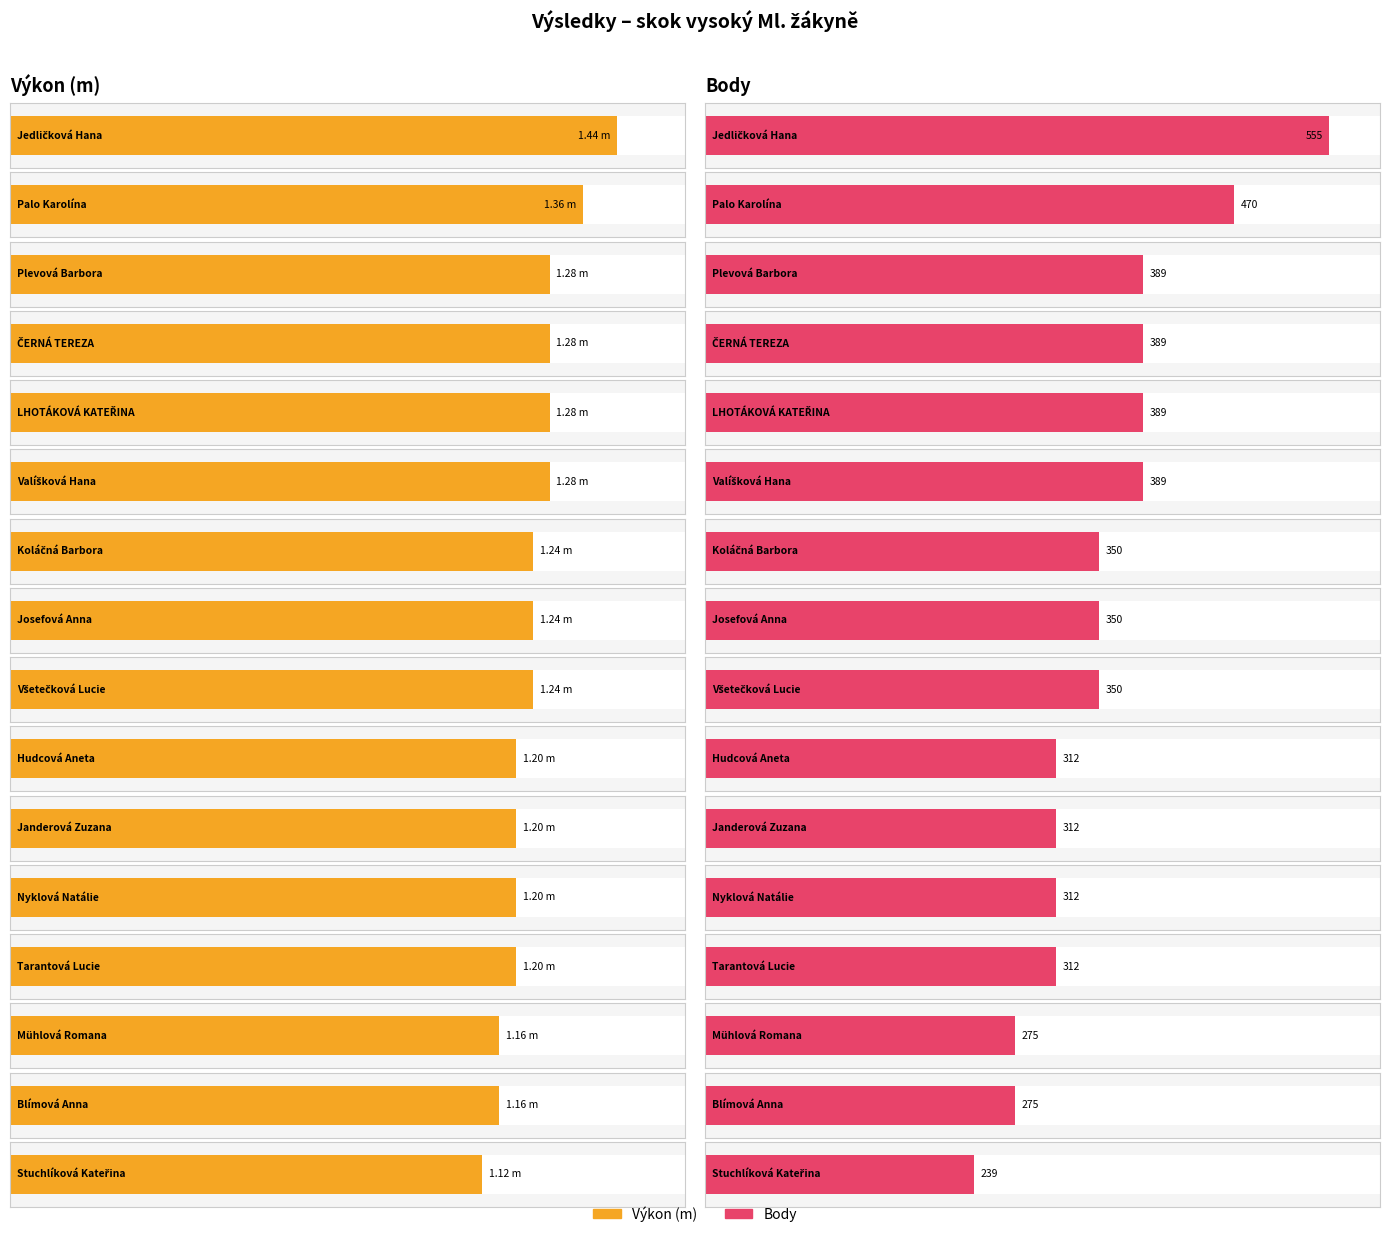

Reading left to right, what are all the values shown in this chart?

Výkon: 1.4	1.4	1.3	1.3	1.3	1.3	1.2	1.2	1.2	1.2	1.2	1.2	1.2	1.2	1.2	1.1
Body: 555.0	470.0	389.0	389.0	389.0	389.0	350.0	350.0	350.0	312.0	312.0	312.0	312.0	275.0	275.0	239.0